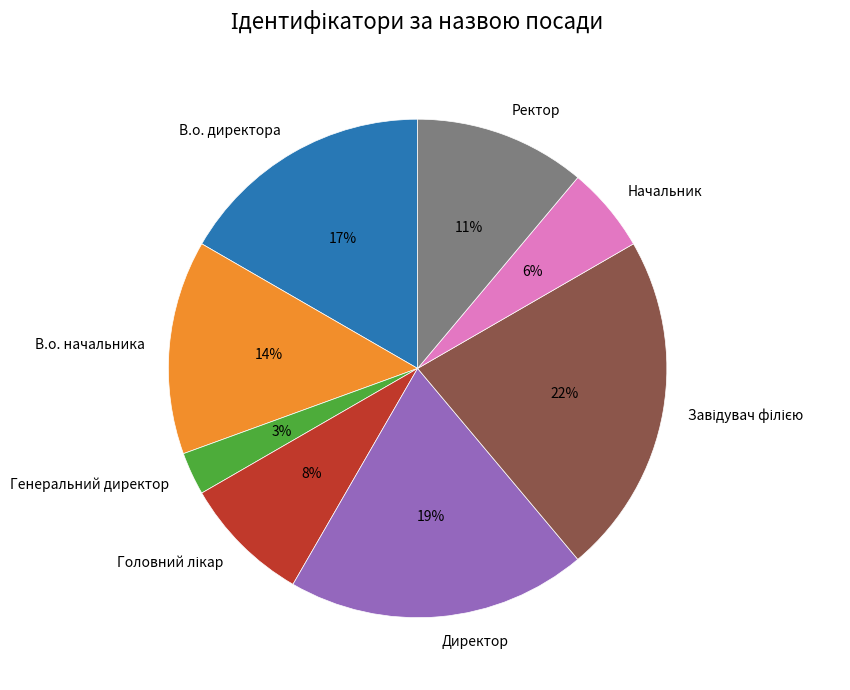

Between Генеральний директор and В.о. начальника, which is larger?

В.о. начальника